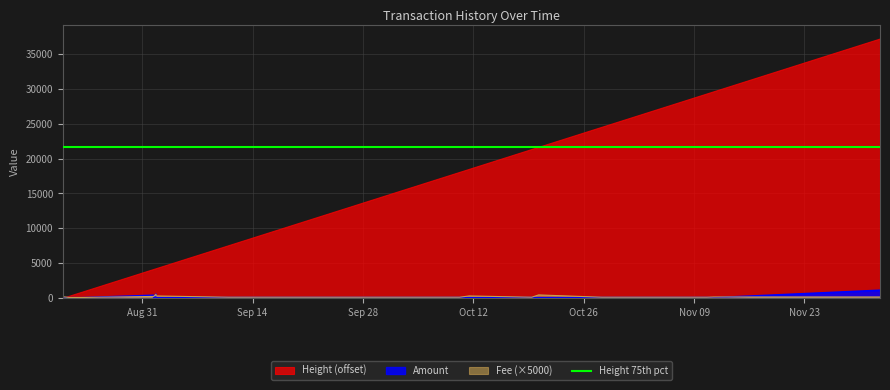

What is the label of the 9th point from the right?

2021-10-10 17:41:38